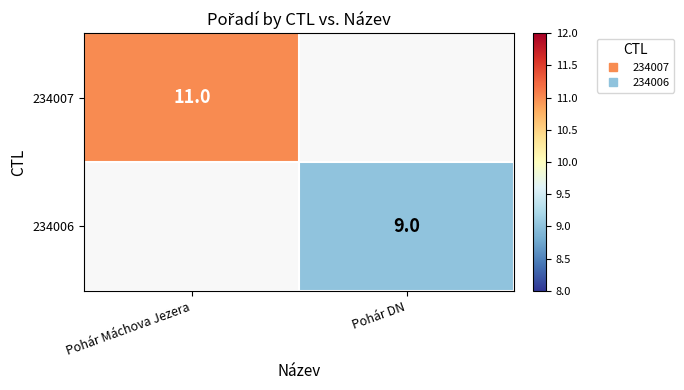

Rank the series by their average value, from lowest to highest.

234007, 234006